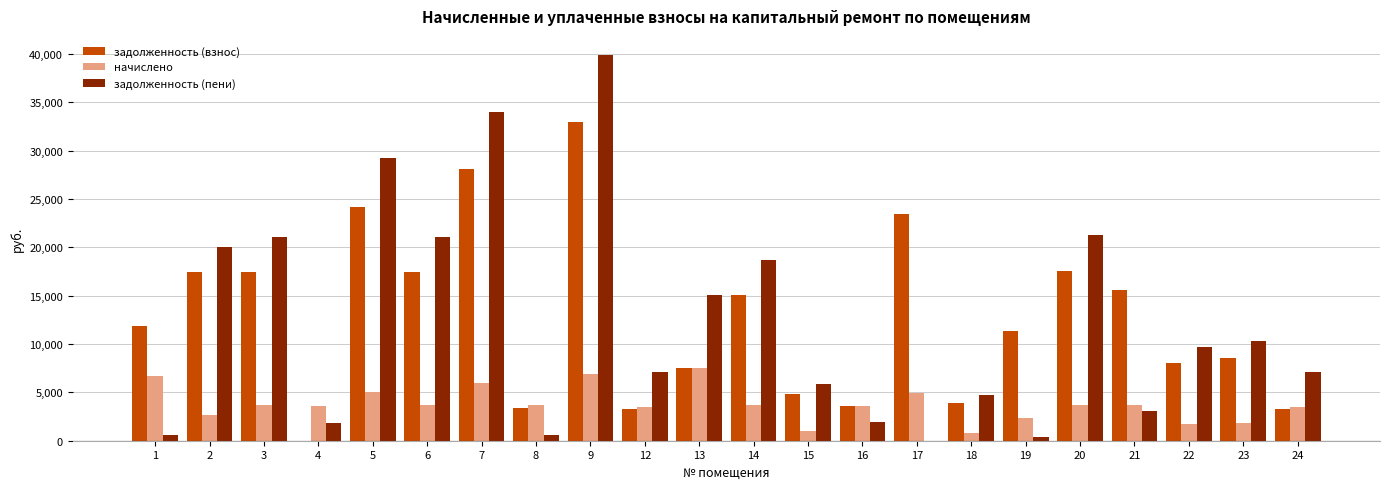

How many data points in начислено are above 3653?

11